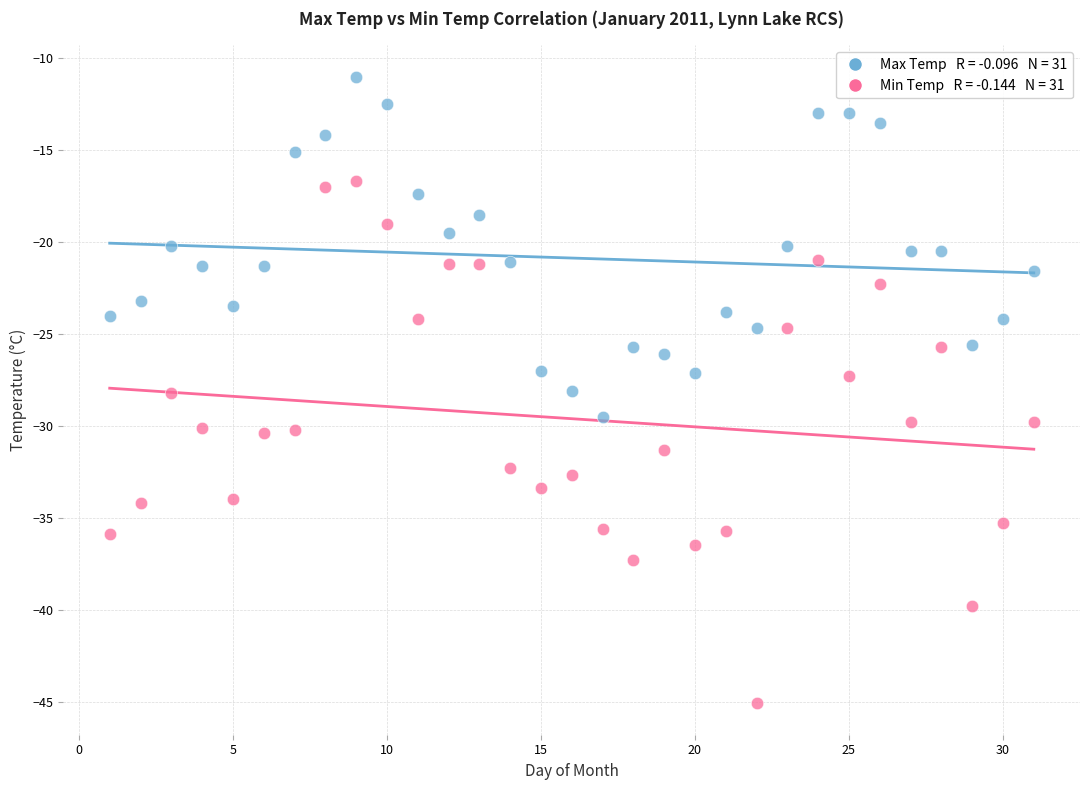

Across all data points, what is the range of X values (max minus min)?

30.0